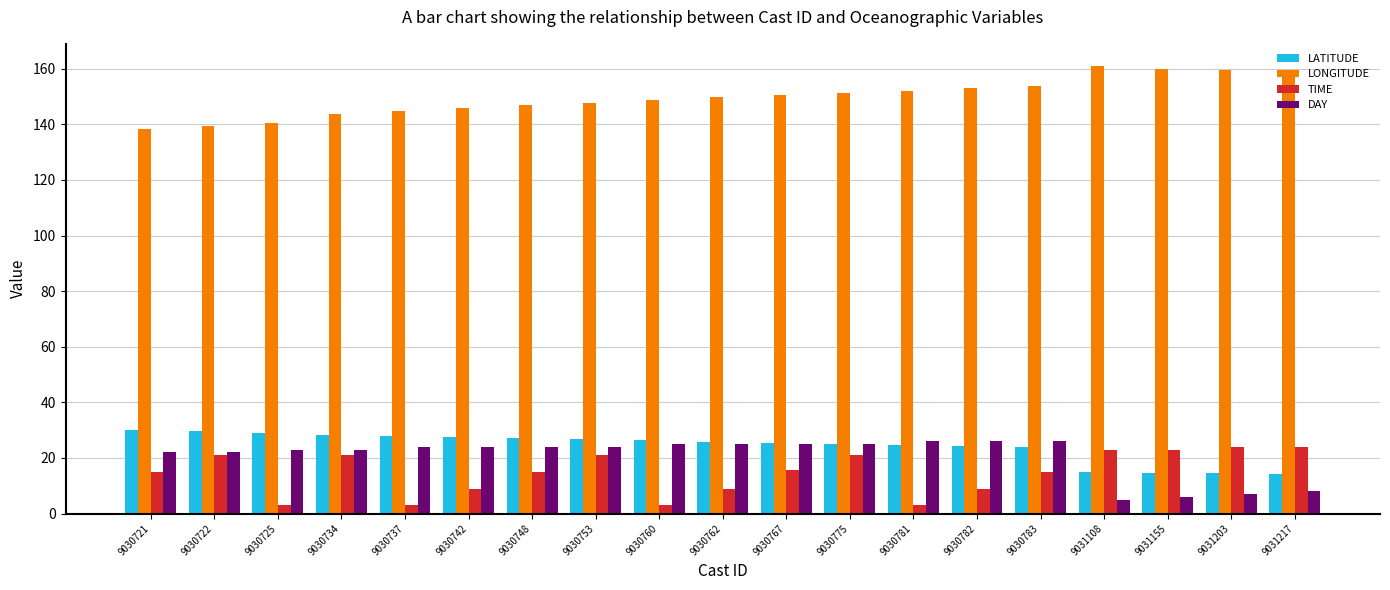

What is the difference between the highest and lowest values at 9030775?

130.3